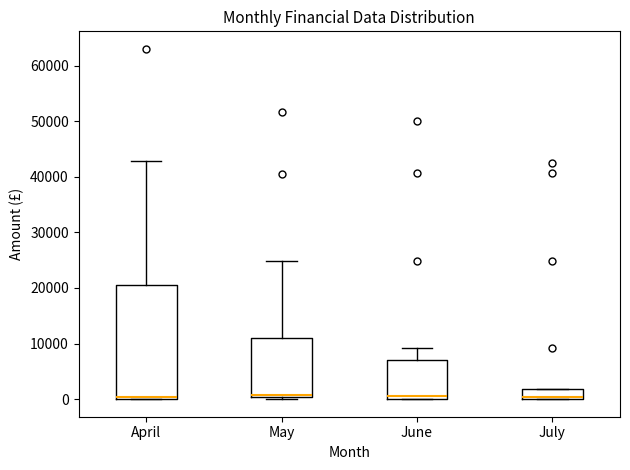

Reading left to right, transcribe this box plot: for each box, give where its median line is, the range the box spans, and where its two whiskers end, as read against the y-axis. The values are not printed on the chart, so give them approximately, as read against the axis.

April: median 0 (just above the box's lower edge), box 0 to 20000, whiskers 0 to 43000
May: median 1000, box 0 to 11000, whiskers 0 to 25000
June: median 1000, box 0 to 7000, whiskers 0 to 9000
July: median 0 (just above the box's lower edge), box 0 to 2000, whiskers 0 to 2000